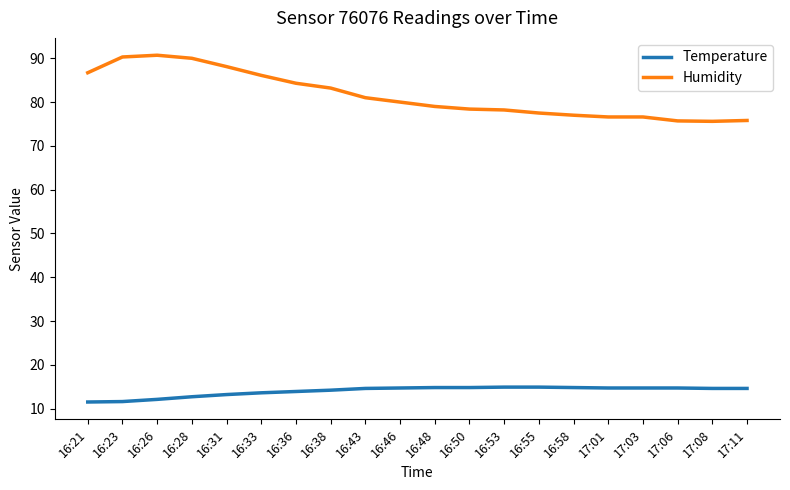

Which series has the largest total across all categories?

Humidity